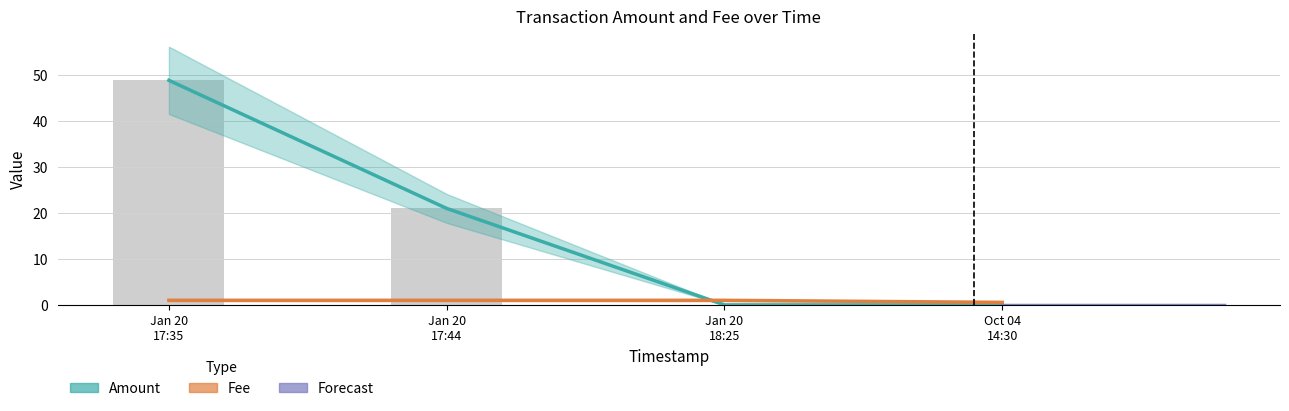

What is the spread (max minus min) of values at Jan 20 17:35?

47.9